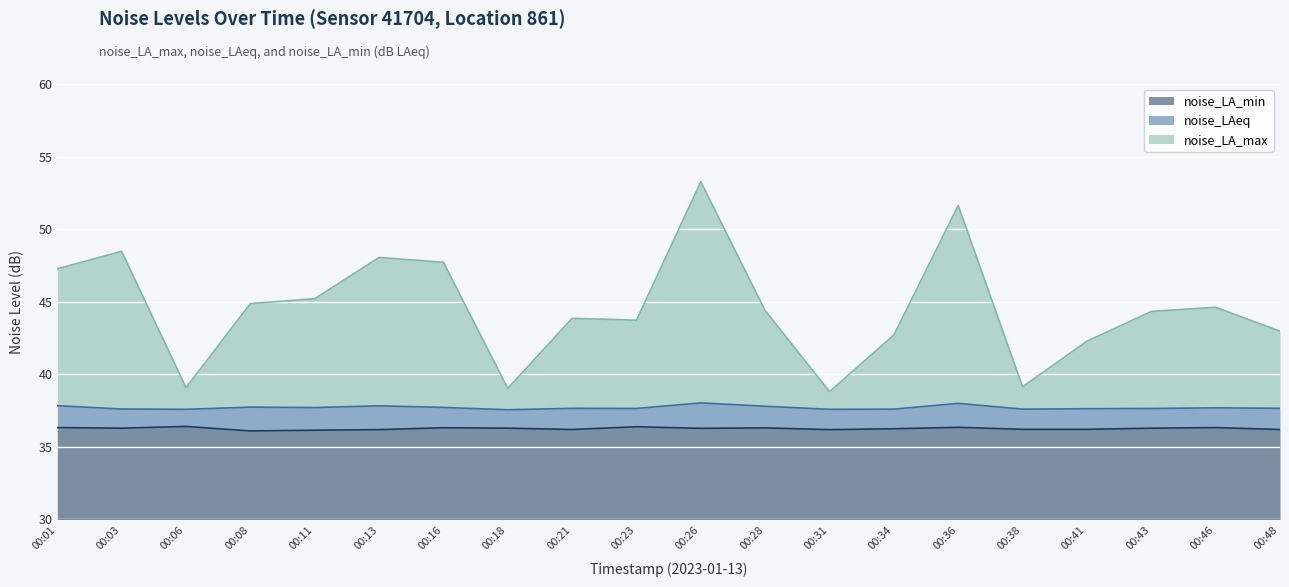

At which label does noise_LA_min reach its minimum?

00:08